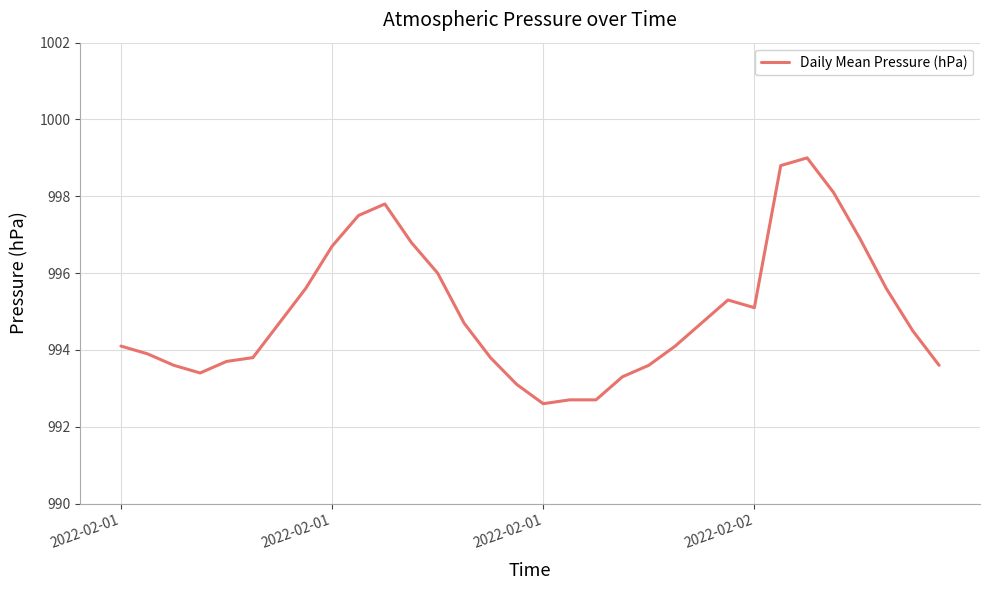

What is the greatest value displayed?

999.0